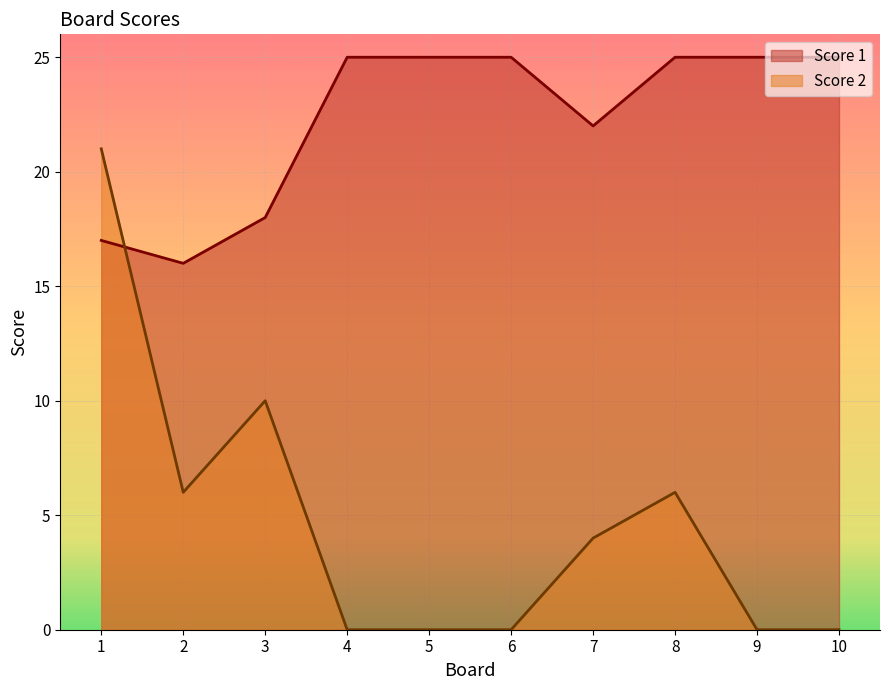

How many values in the Score 1 series are below 25?

4